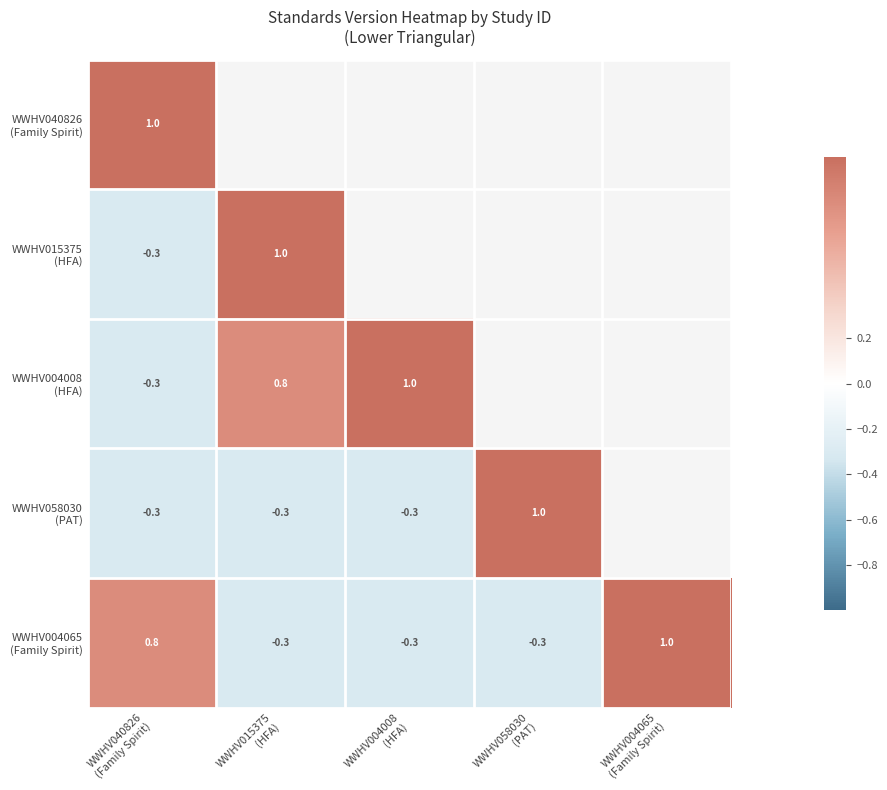

What is the average value of the WWHV004065 (Family Spirit) series?

0.2